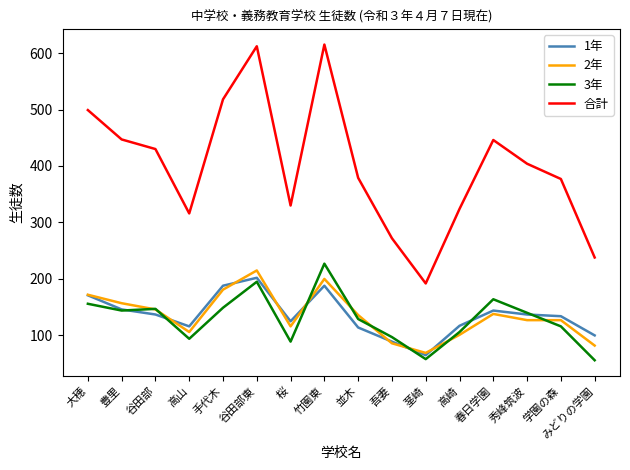

Count the number of categories in the chart.

16